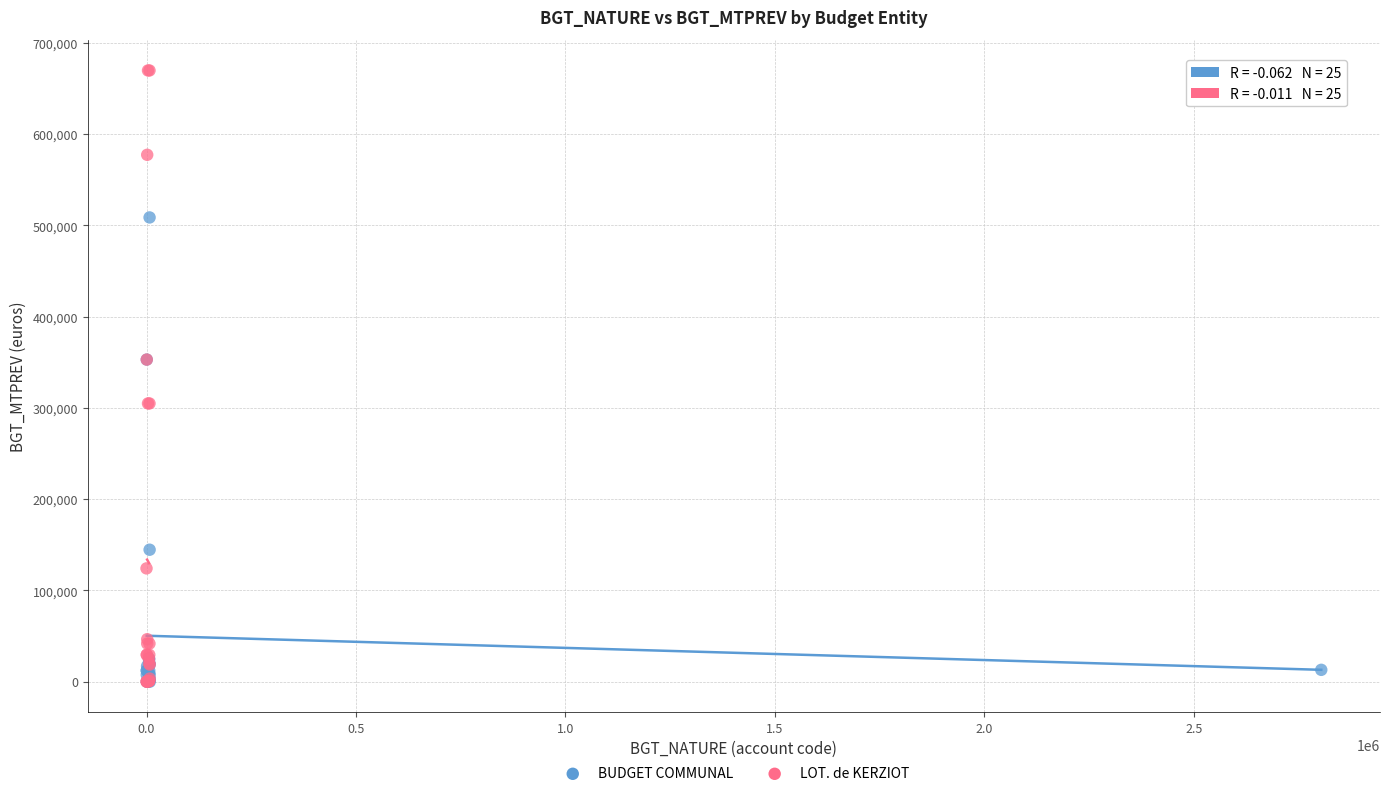

Which series contains the highest Y value?

LOT. de KERZIOT